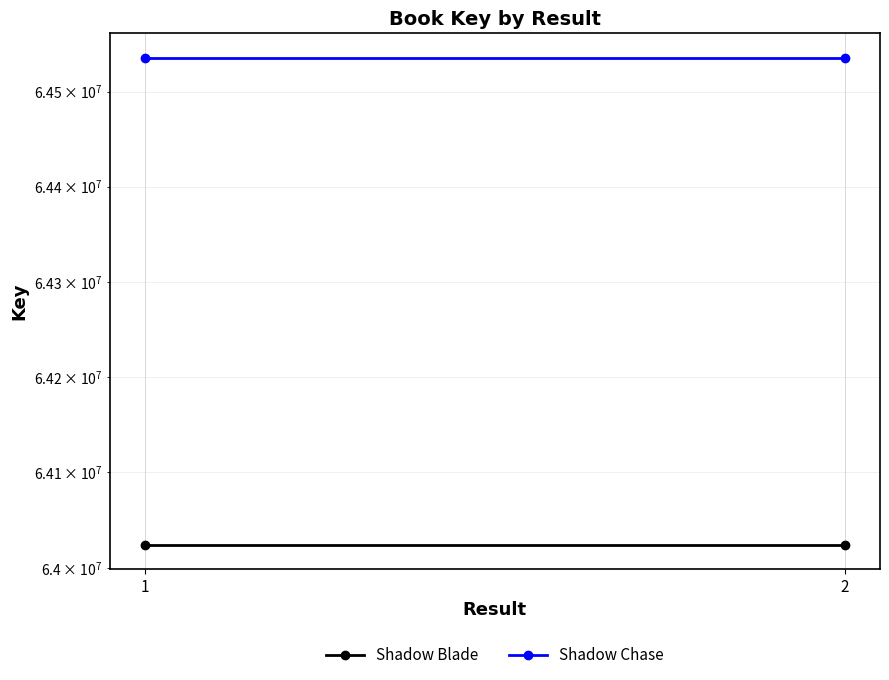

Which series has the largest range (max minus min)?

Shadow Blade